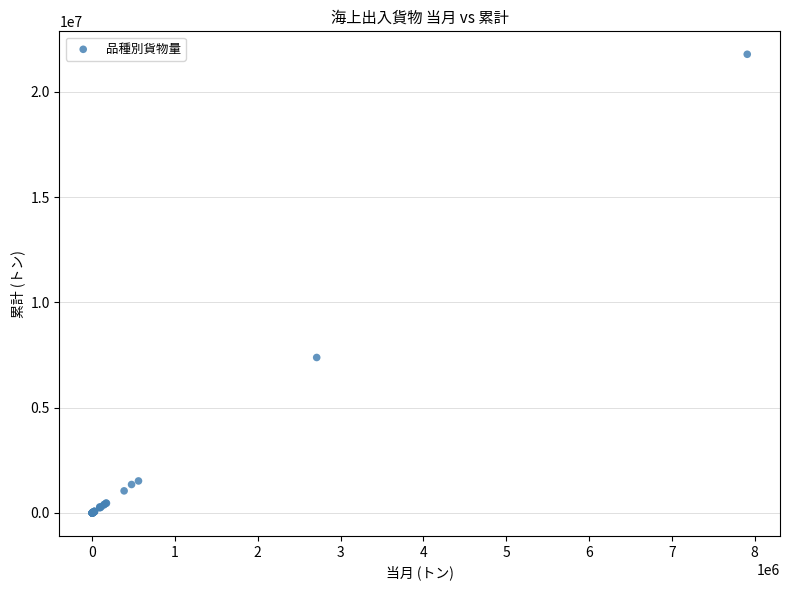

What Y value in the scatter plot is closest to 10893942?

7385512